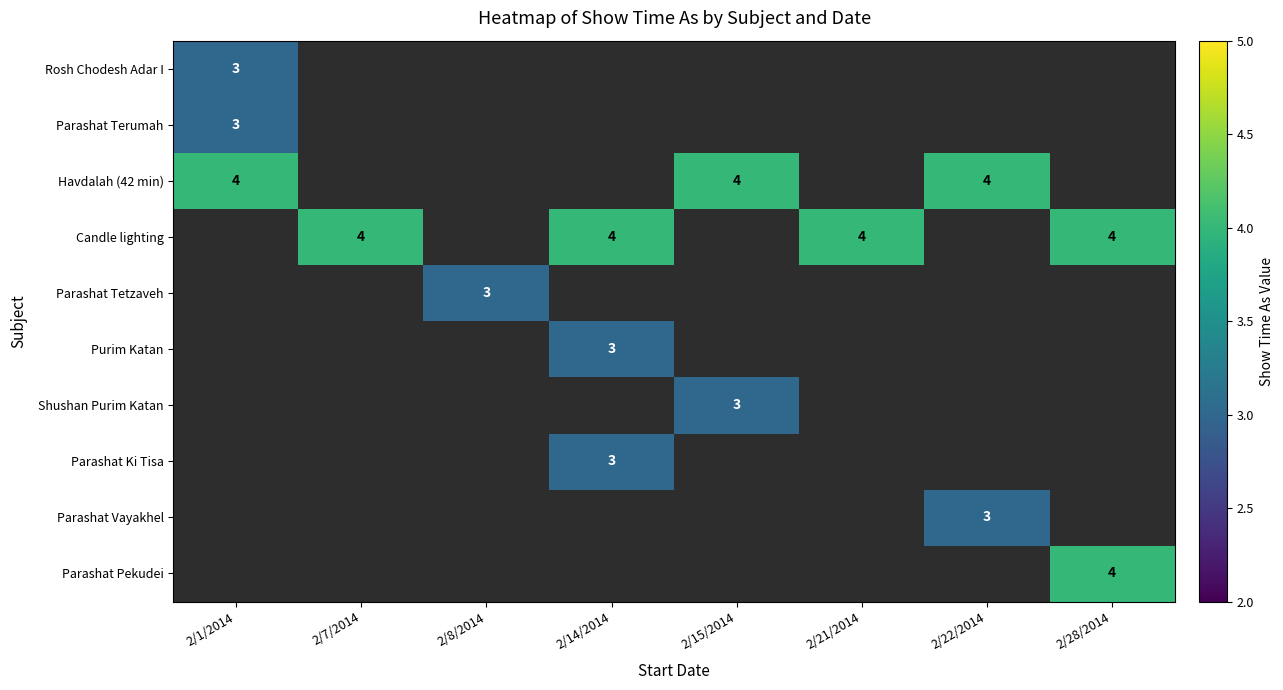

How many categories are shown in the chart?

8